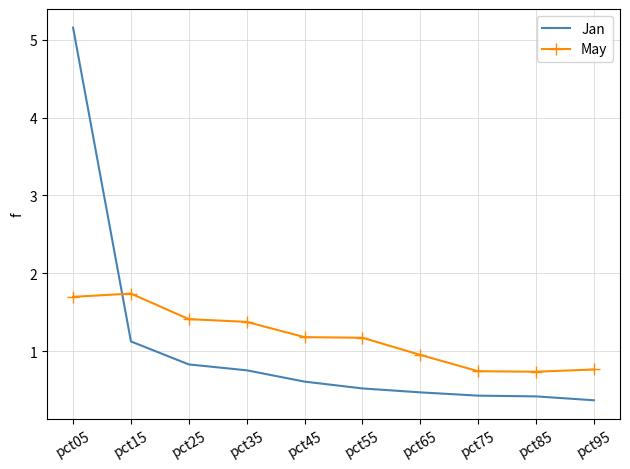

Where does the May series first go above 1?

pct05